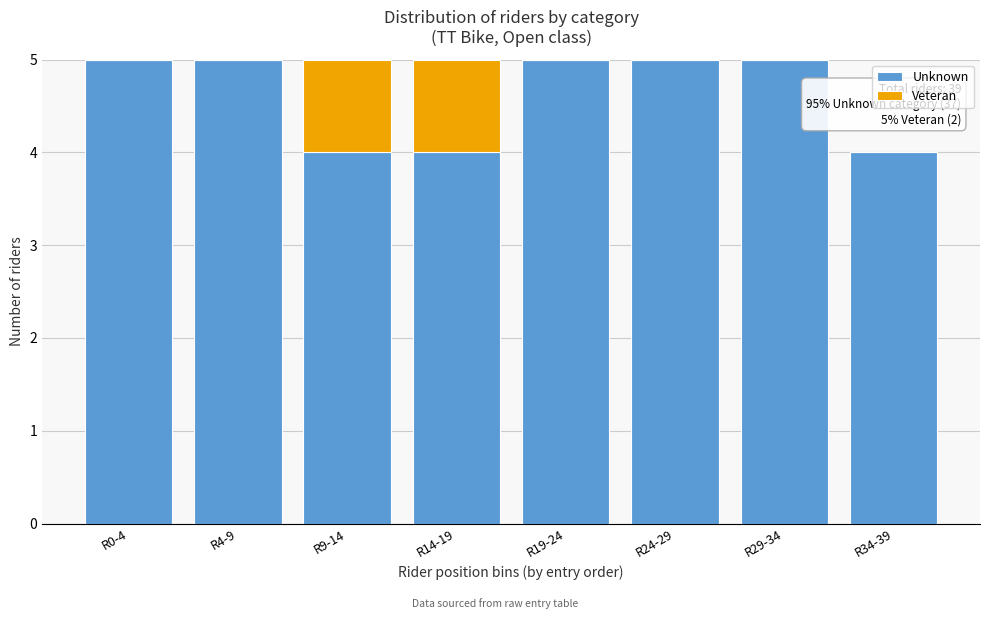

Reading right to left, list the values for the Unknown series.

R34-39=4	R29-34=5	R24-29=5	R19-24=5	R14-19=4	R9-14=4	R4-9=5	R0-4=5